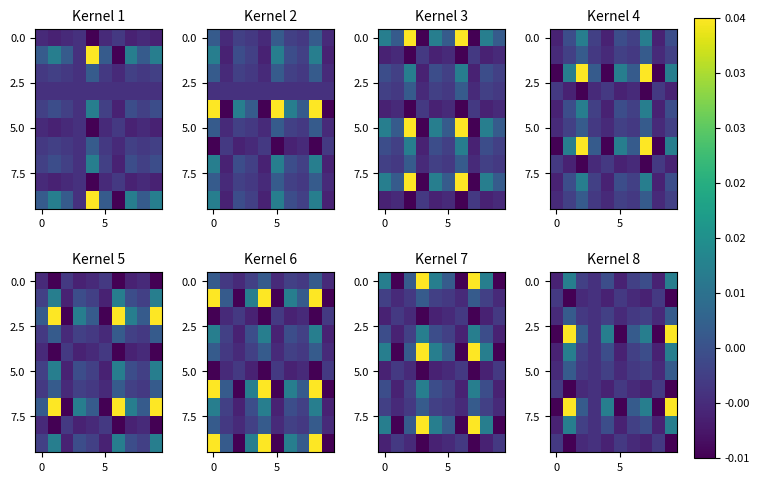

How many 5.0 values are between 0 and 1?

7